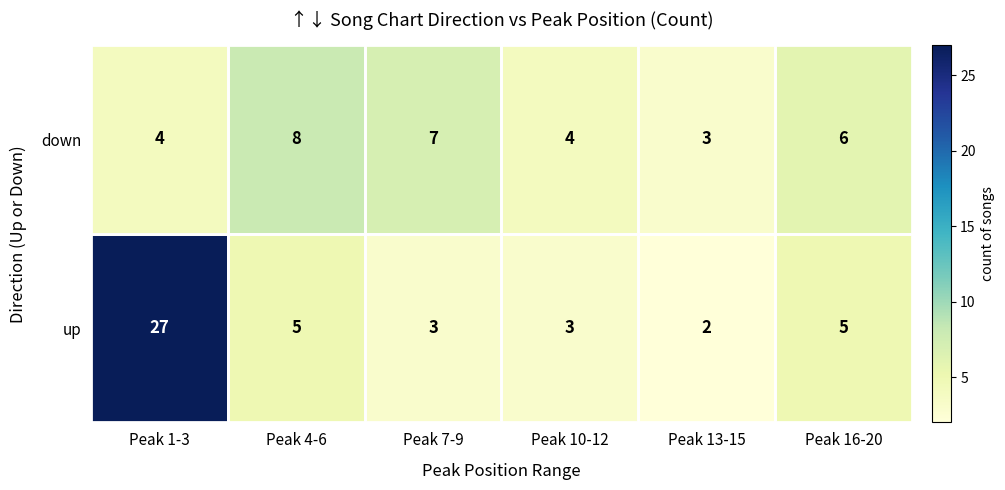

Count the number of data series in this chart.

2